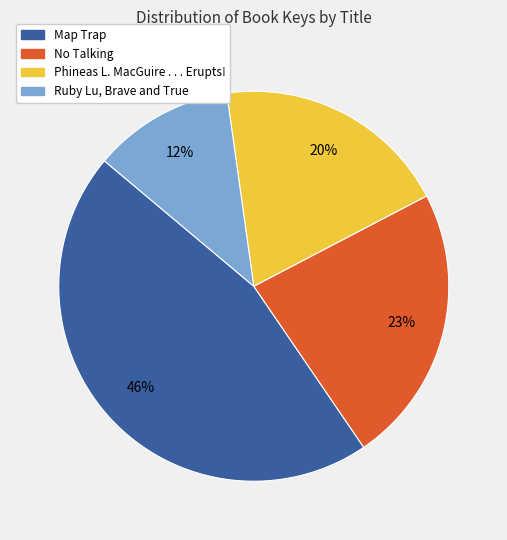

Count the number of slices in the pie.

4